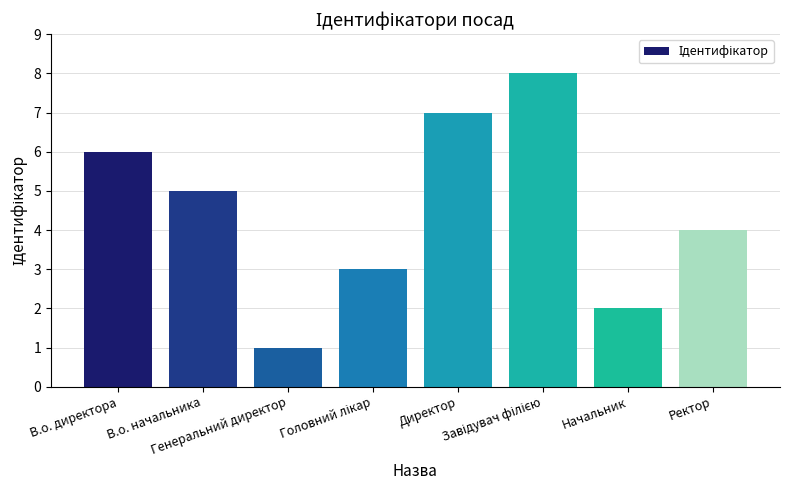

Reading left to right, list all the values displayed in this chart.

6	5	1	3	7	8	2	4